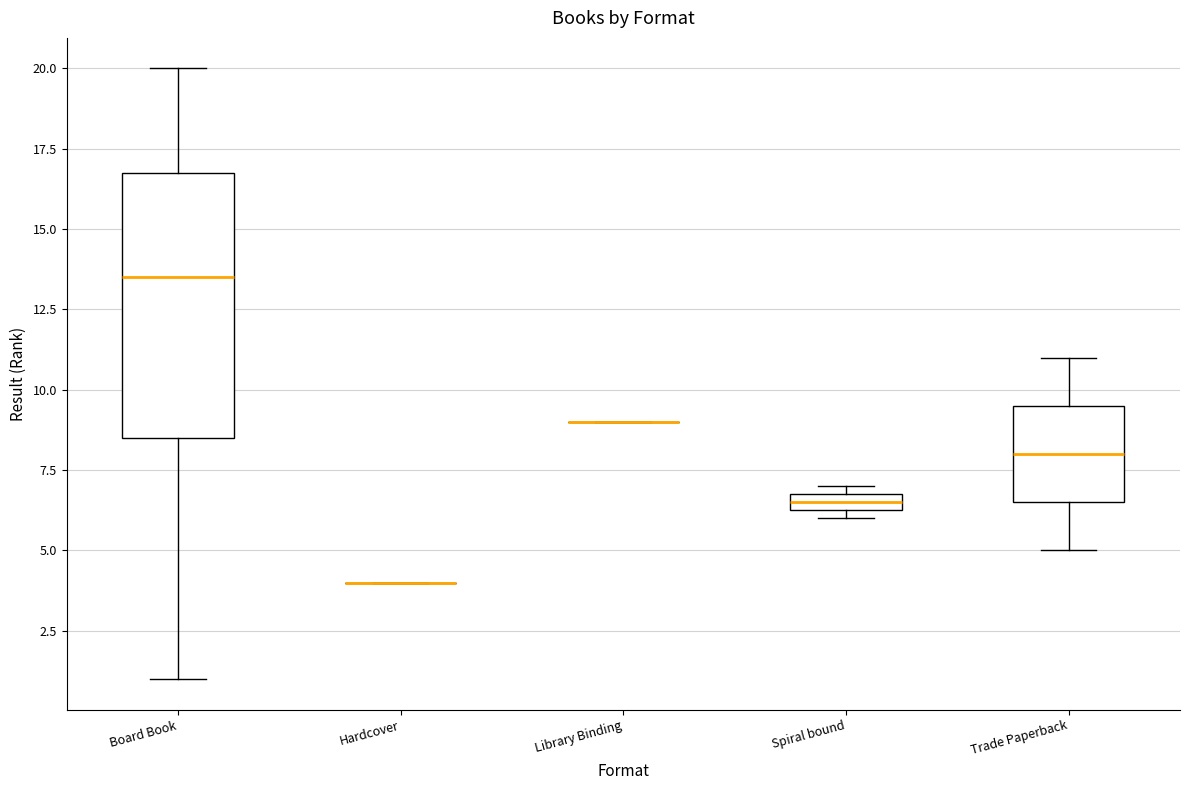

Which box is the tallest, from its lower edge to its upper edge?

Board Book